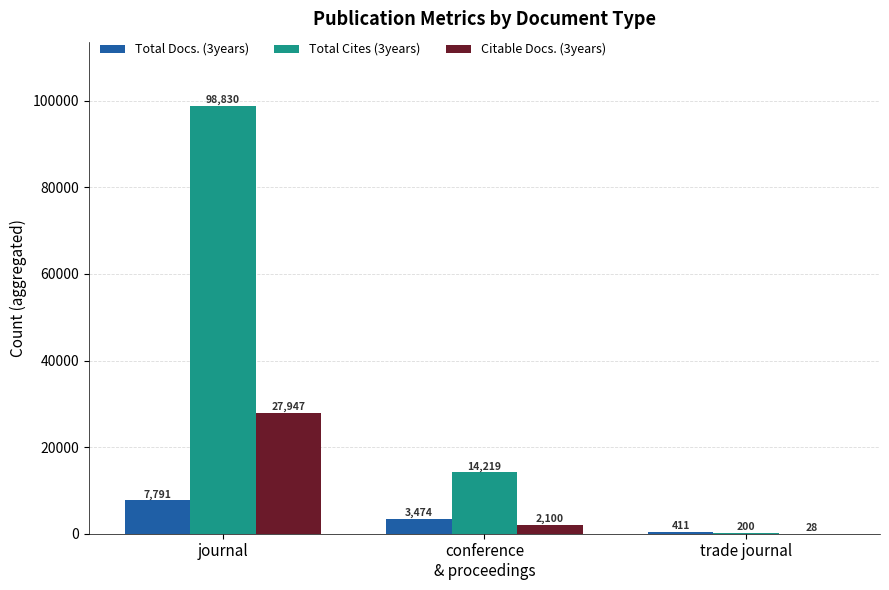

What is the average value of the Total Cites (3years) series?

37750